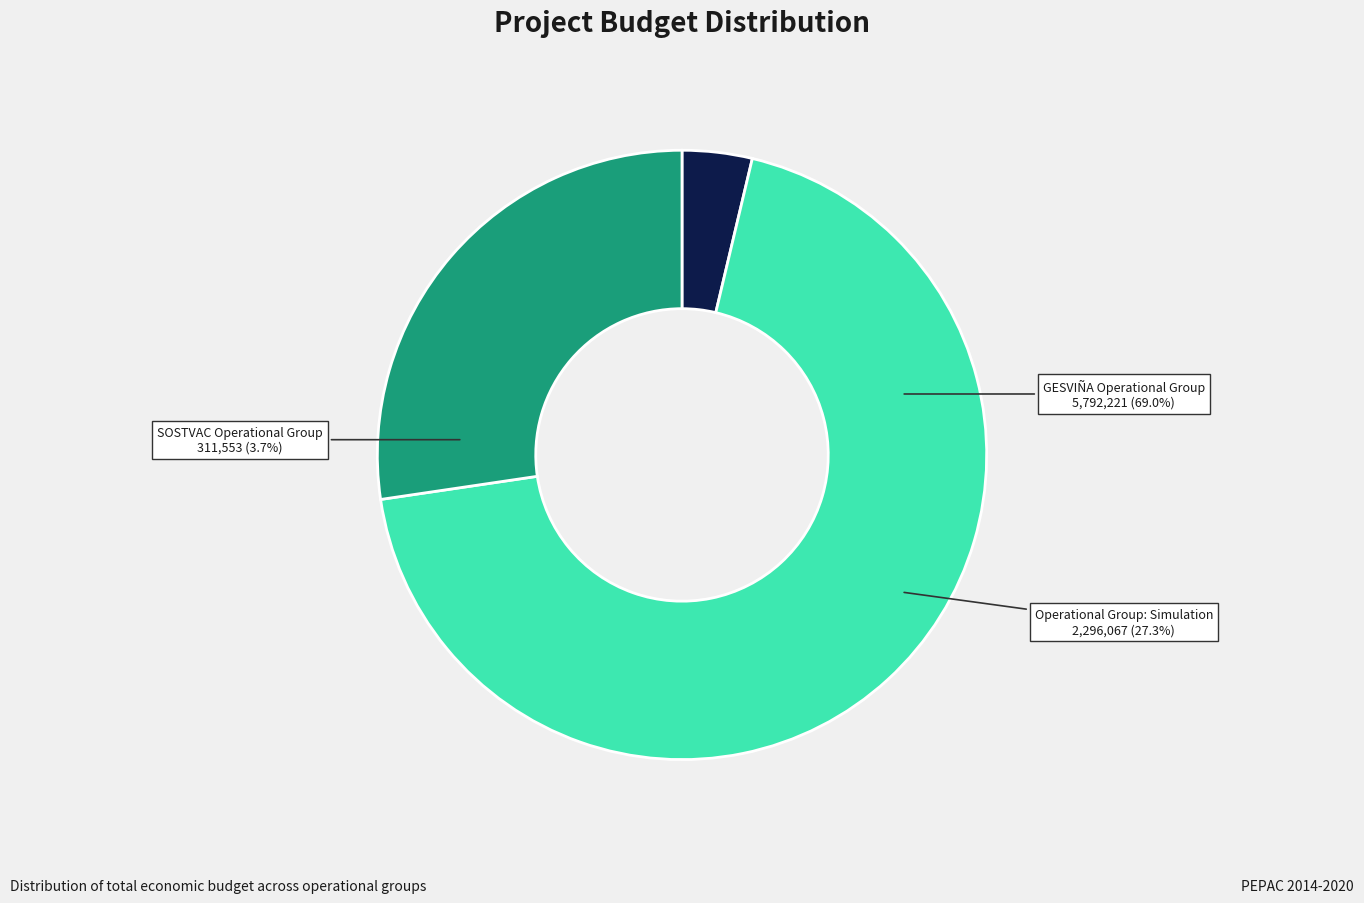

Count the number of slices in the pie.

3